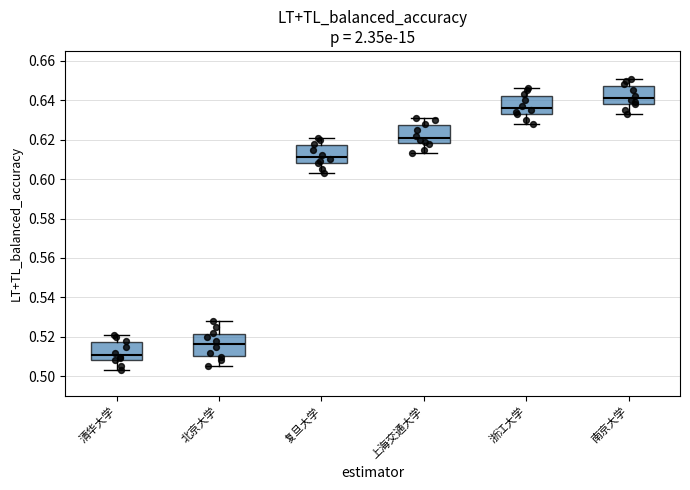

Where does the median line of the box for 南京大学 sit on the y-axis? The values are not printed on the chart, so give them approximately, as read against the axis.

0.642